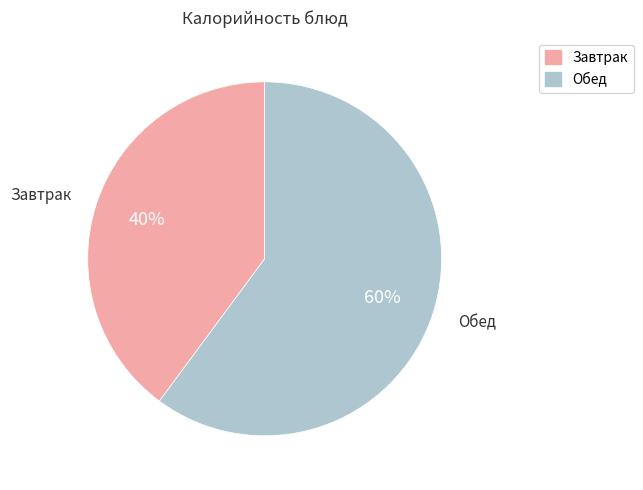

To the nearest percent, what is the average slice percentage?

50%